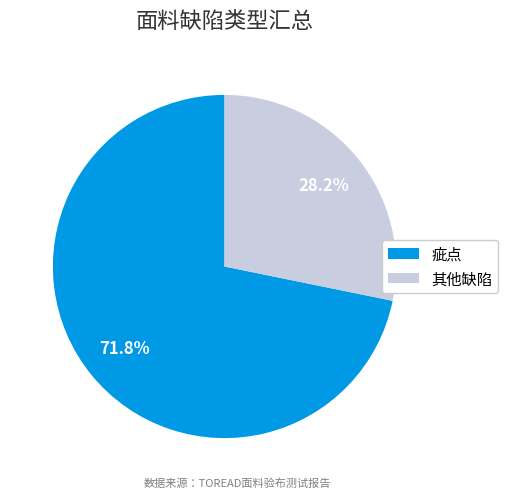

What is the largest slice in the pie chart?

疵点